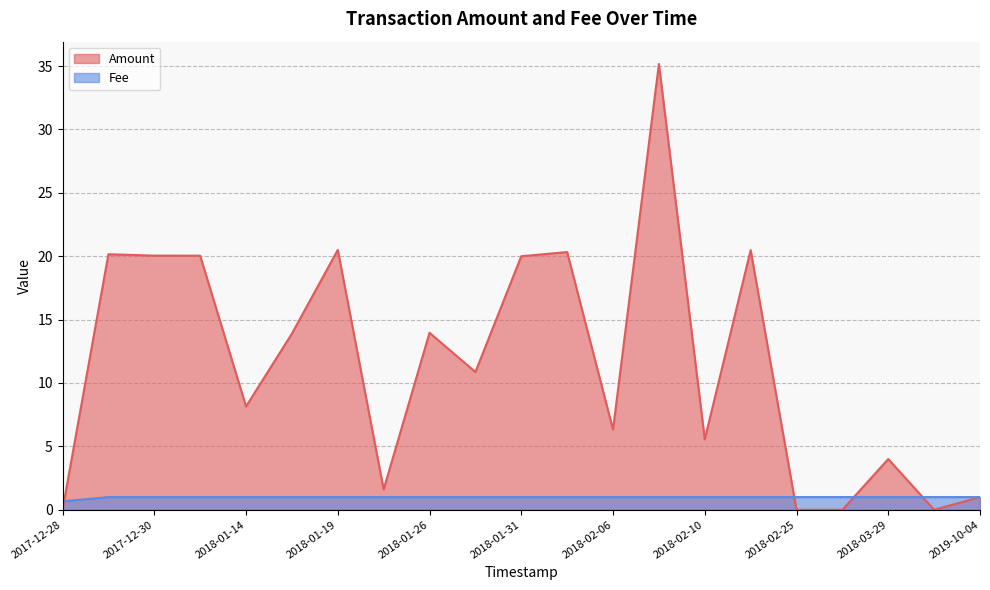

True or false: Fee has a value of 0.4 at 2018-02-06.

False